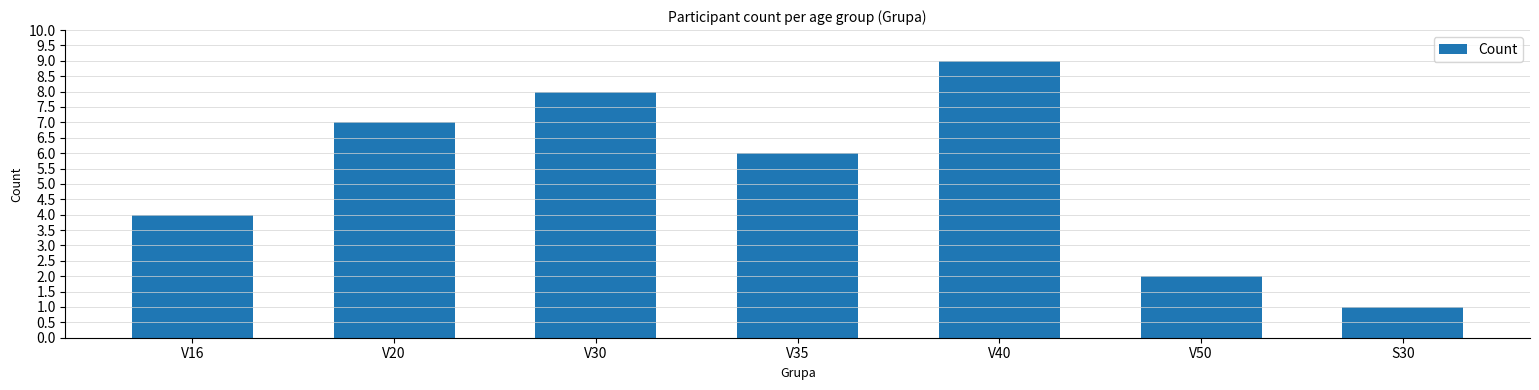

The chart shows a value of 6 at V35. True or false?

True